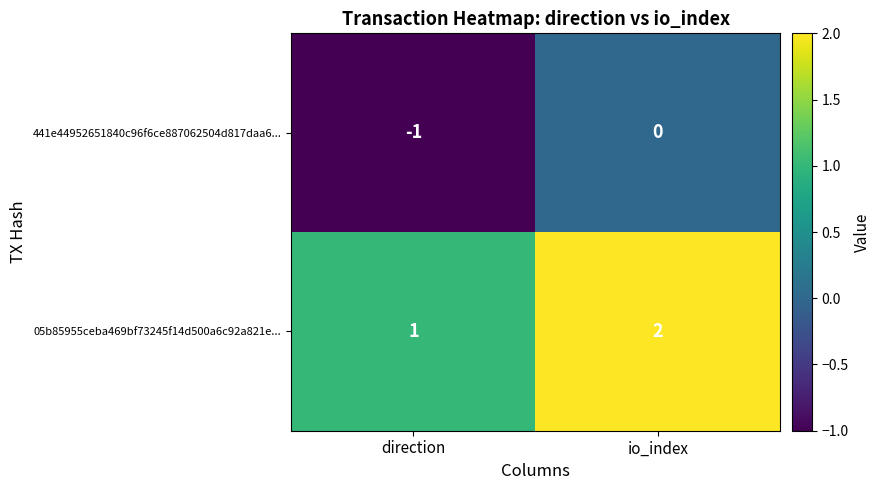

Which category has the lowest value across all series?

direction